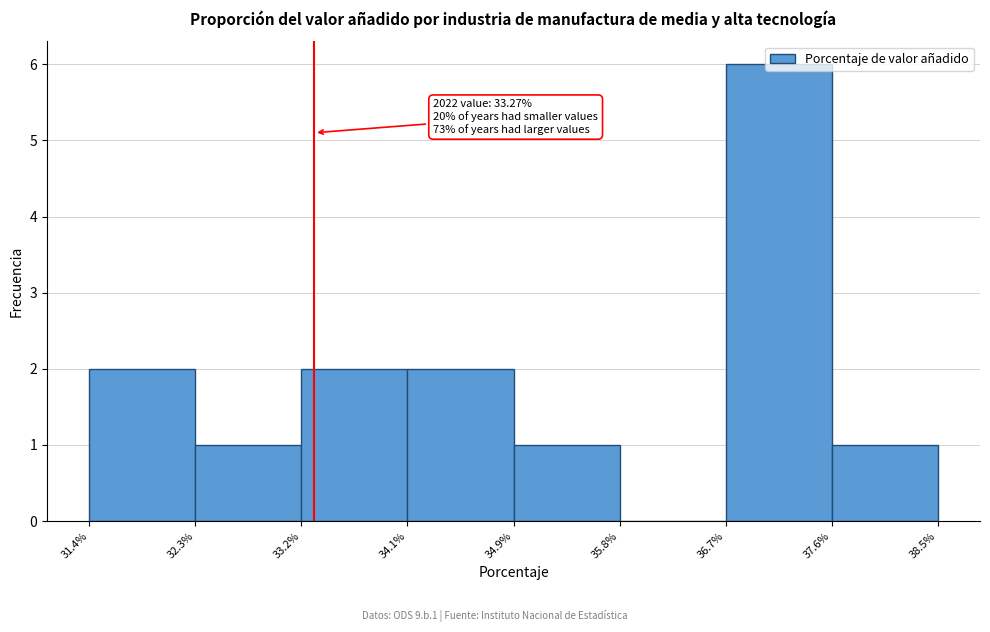

Over which range of the x-axis is the bar tallest?

36.7% to 37.6%